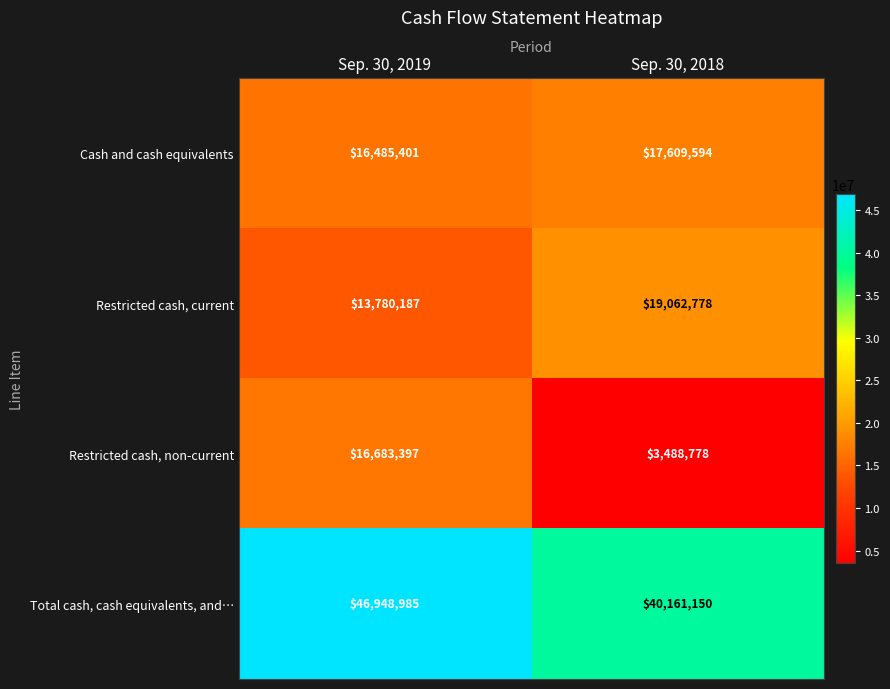

What is the spread (max minus min) of values at Sep. 30, 2018?

36672372